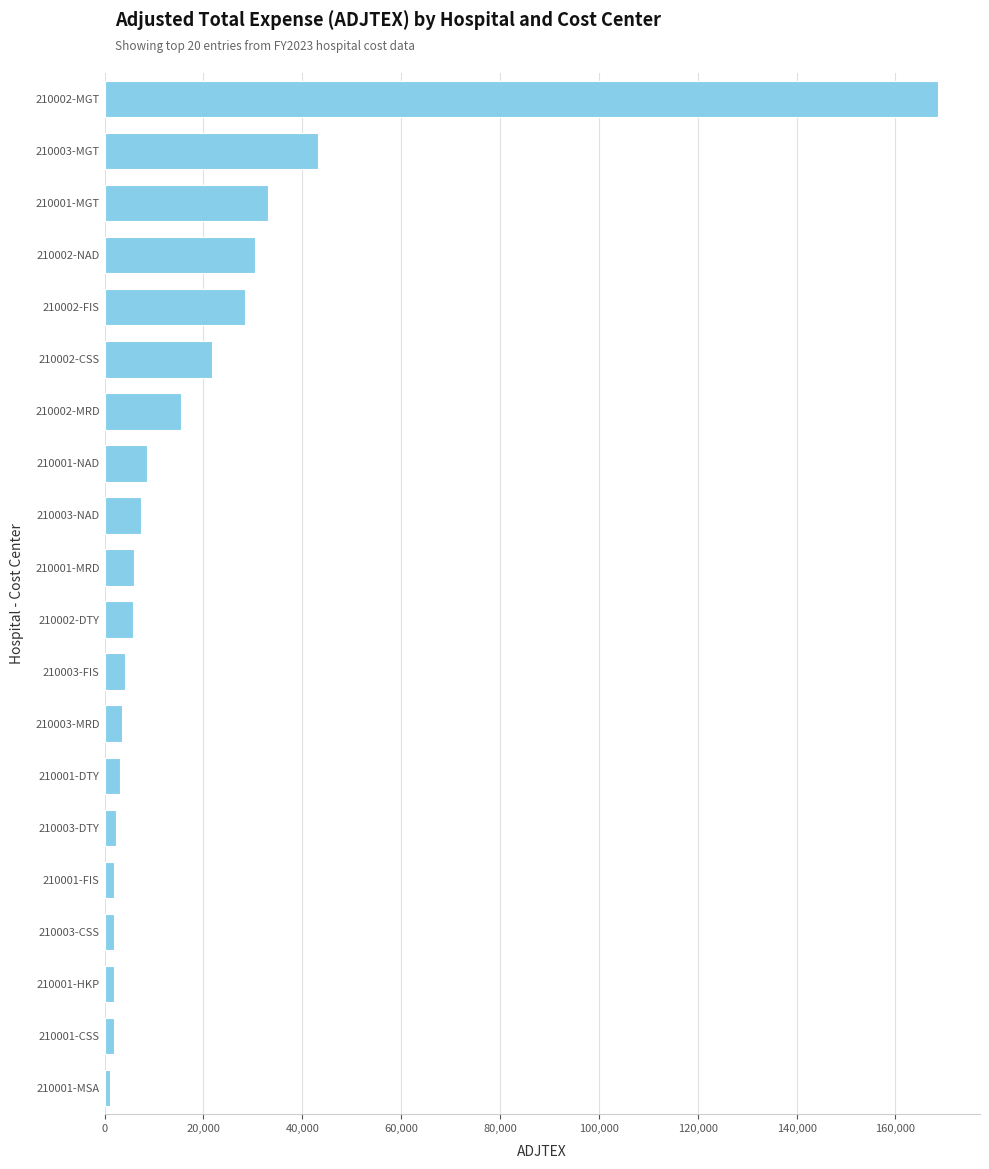

Which category has the highest value across all series?

210002-MGT